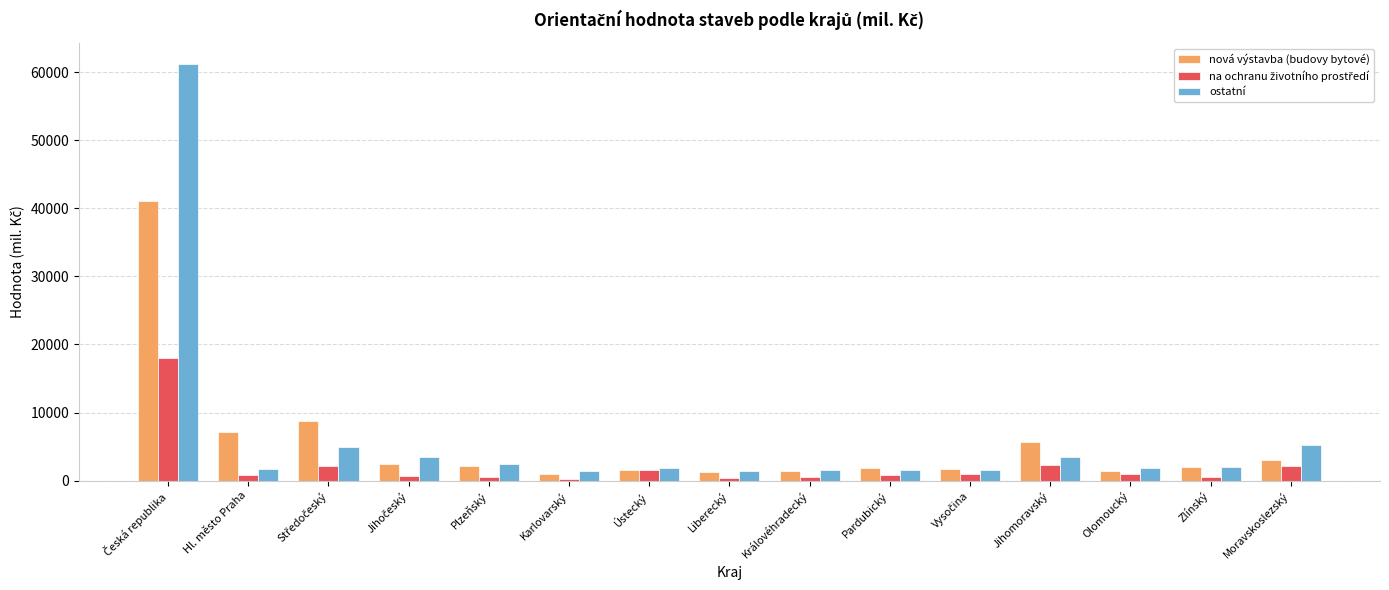

What is the maximum value shown in the chart?

61203